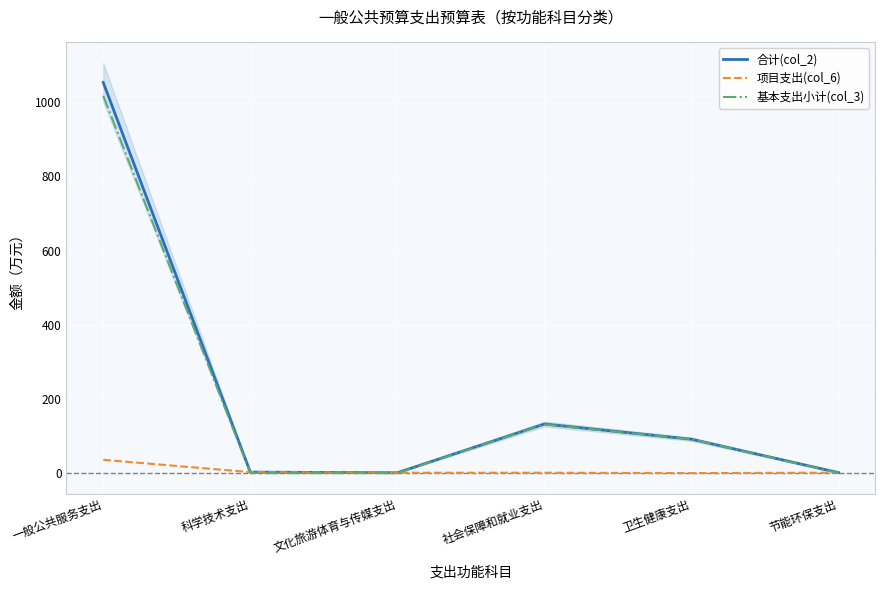

What is the label of the 4th point from the right?

文化旅游体育与传媒支出